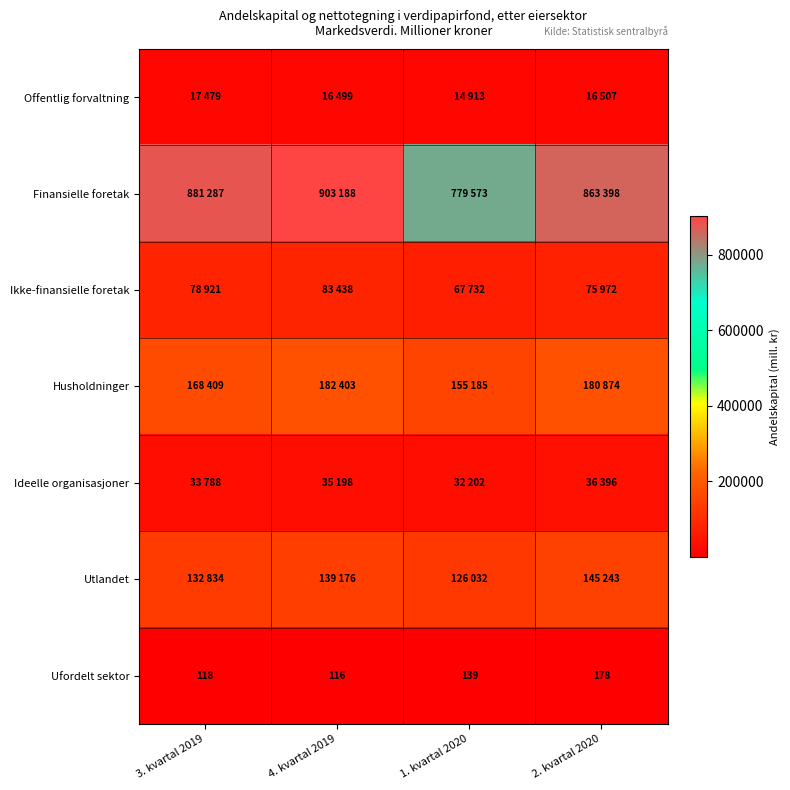

Between 3. kvartal 2019 and 4. kvartal 2019, which is larger?

3. kvartal 2019